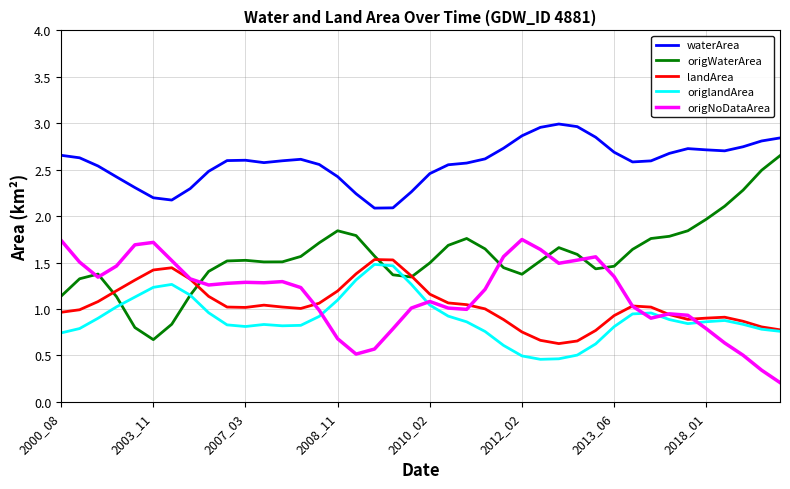

Which series has the widest spread of values?

origWaterArea